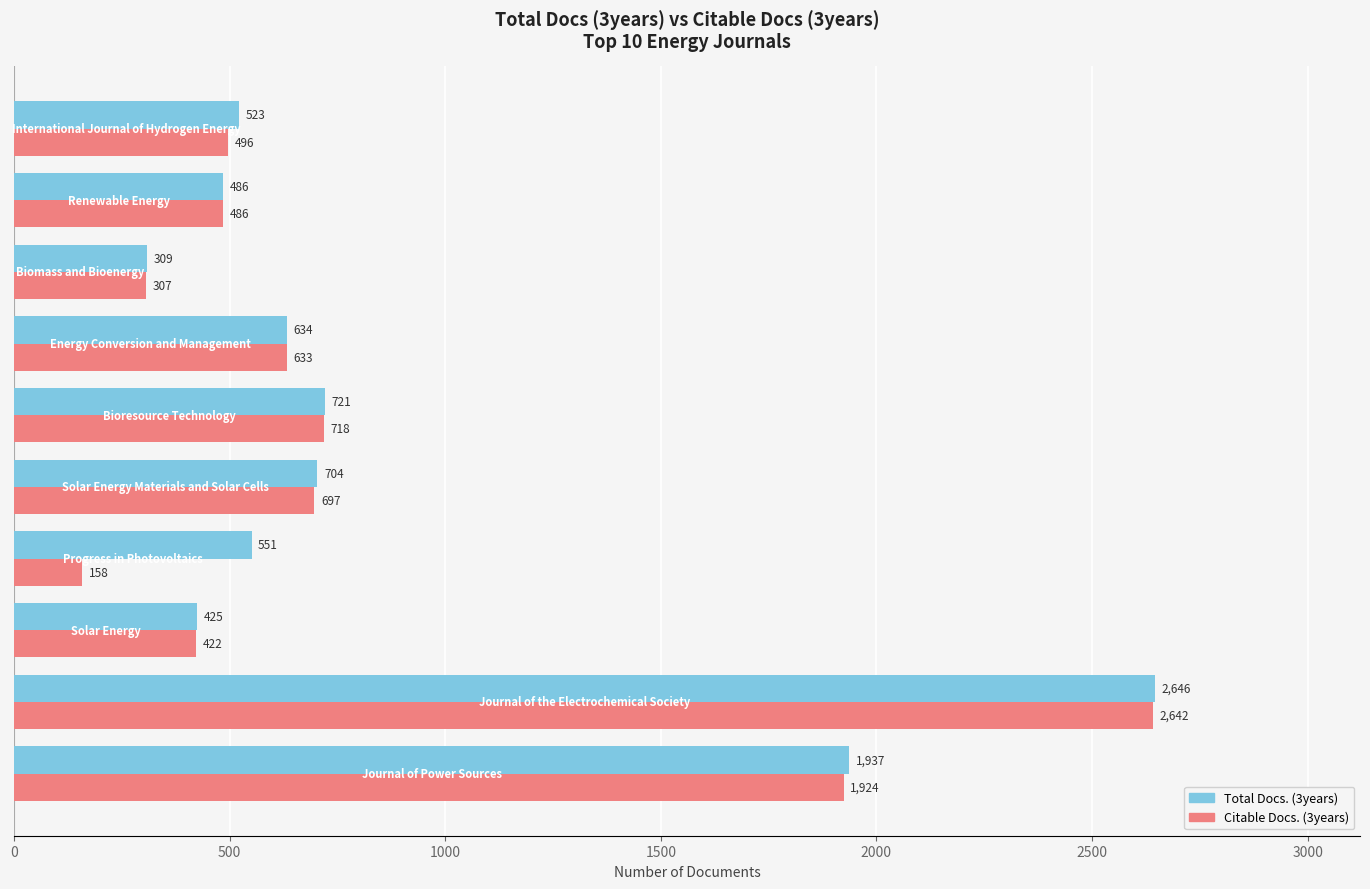

Rank the series by their maximum value, from highest to lowest.

Total Docs. (3years), Citable Docs. (3years)